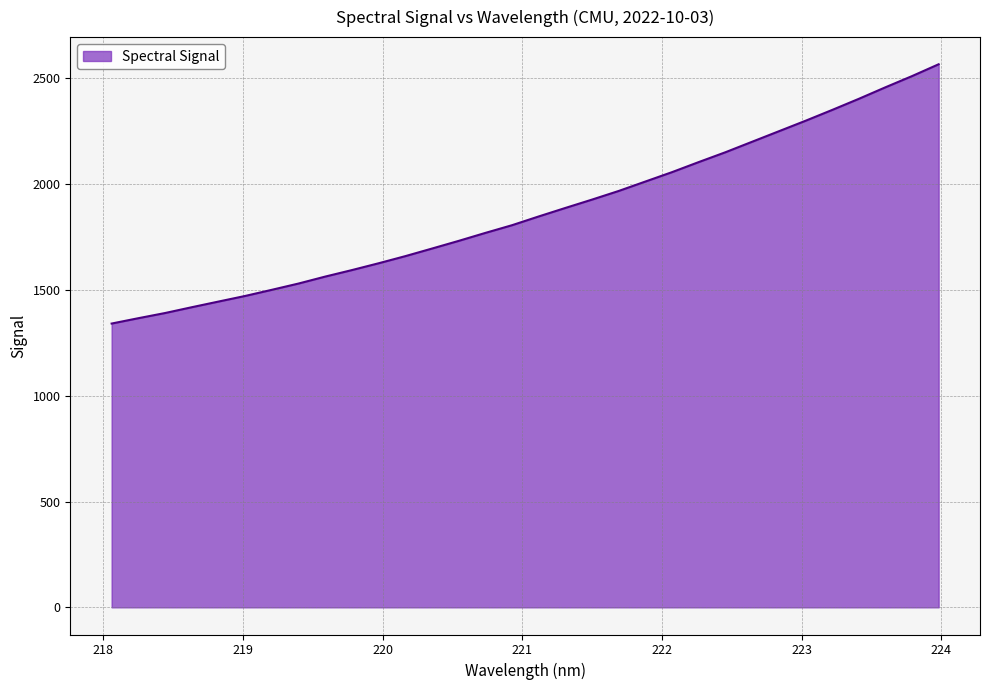

What is the maximum value shown in the chart?

2566.0